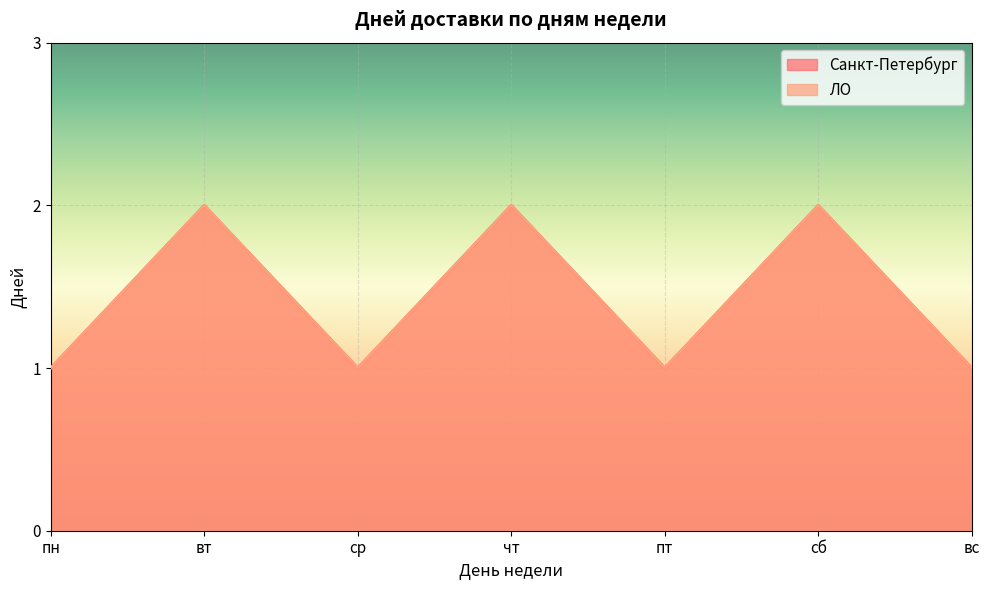

How many interior local valleys does the ЛО series have?

2